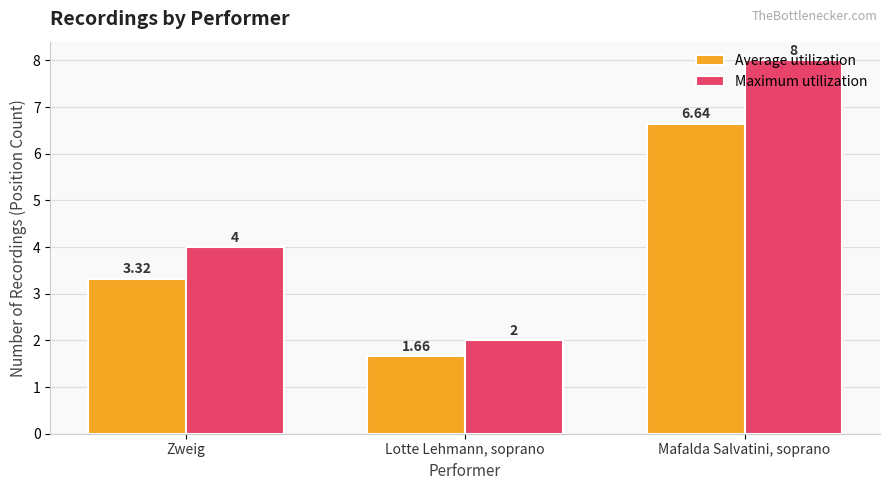

At which category is the sum across all series the highest?

Mafalda Salvatini, soprano